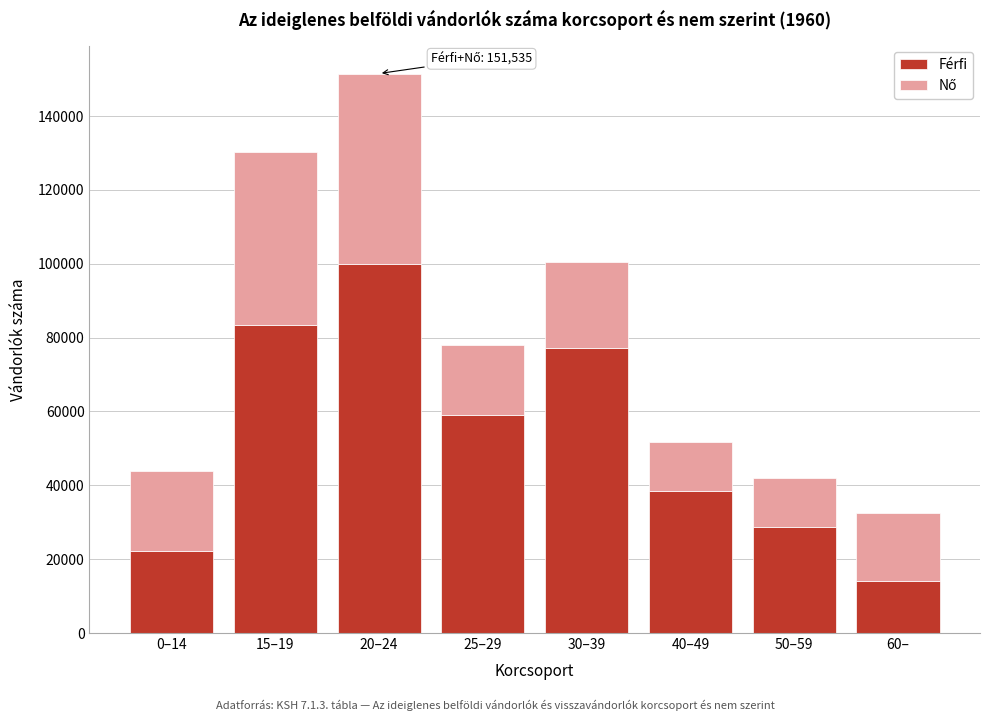

Reading left to right, list the values for the Férfi series.

22236	83370	99933	58962	77287	38582	28645	14144